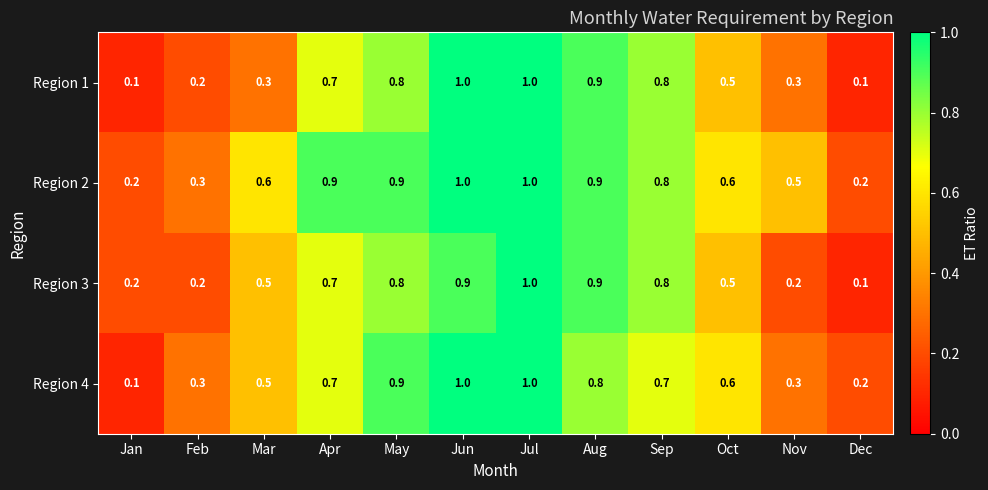

What is the greatest value displayed?

1.0